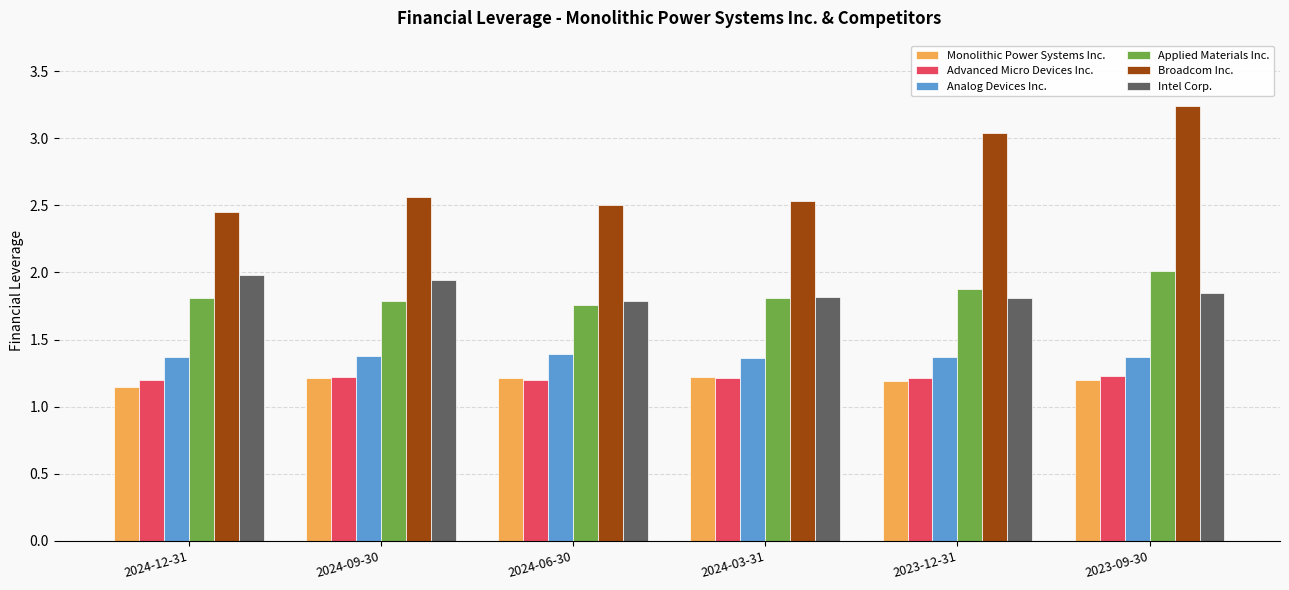

Which series has the largest total across all categories?

Broadcom Inc.